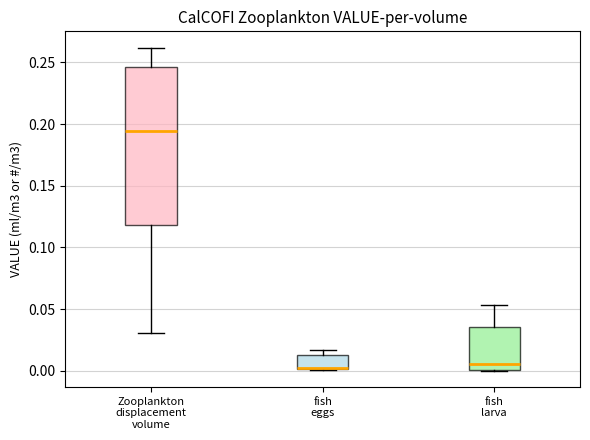

Reading left to right, read every box against the y-axis: the position of its median line, the range the box covers, and the ends of its whiskers. The values are not printed on the chart, so give them approximately, as read against the axis.

Zooplankton displacement volume: median 0.195, box 0.120 to 0.245, whiskers 0.030 to 0.260
fish eggs: median 0.005 (drawn on the box's lower edge), box 0.000 to 0.015, whiskers 0.000 to 0.015 (just above the box's upper edge)
fish larva: median 0.005, box 0.000 to 0.035, whiskers 0.000 to 0.055